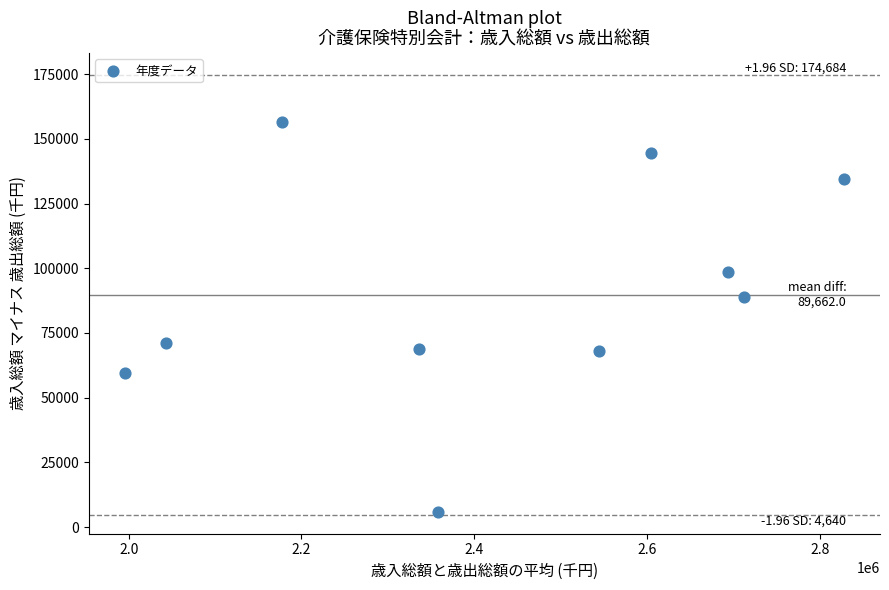

What Y value in the scatter plot is closest to 81276?

88736